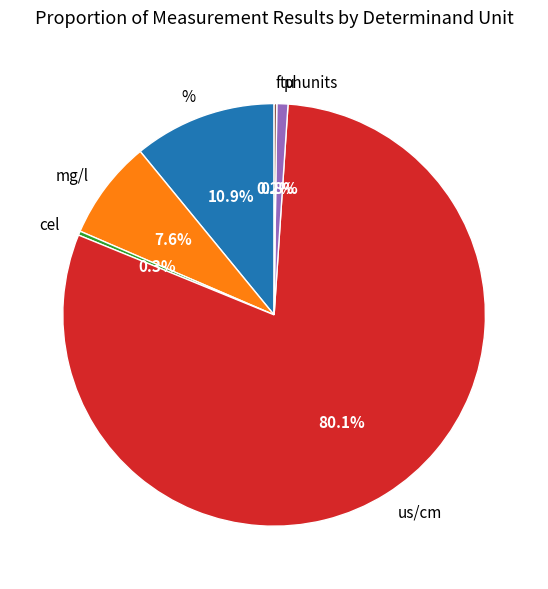

What portion of the pie excludes %?

89.1%